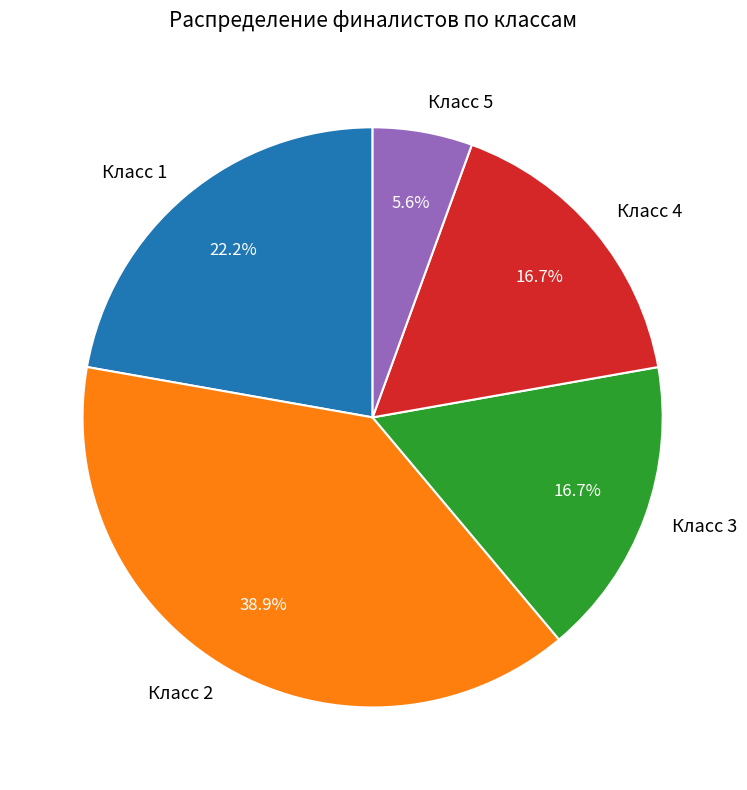

To the nearest percent, what is the combined percentage of Класс 3 and Класс 4?

33%